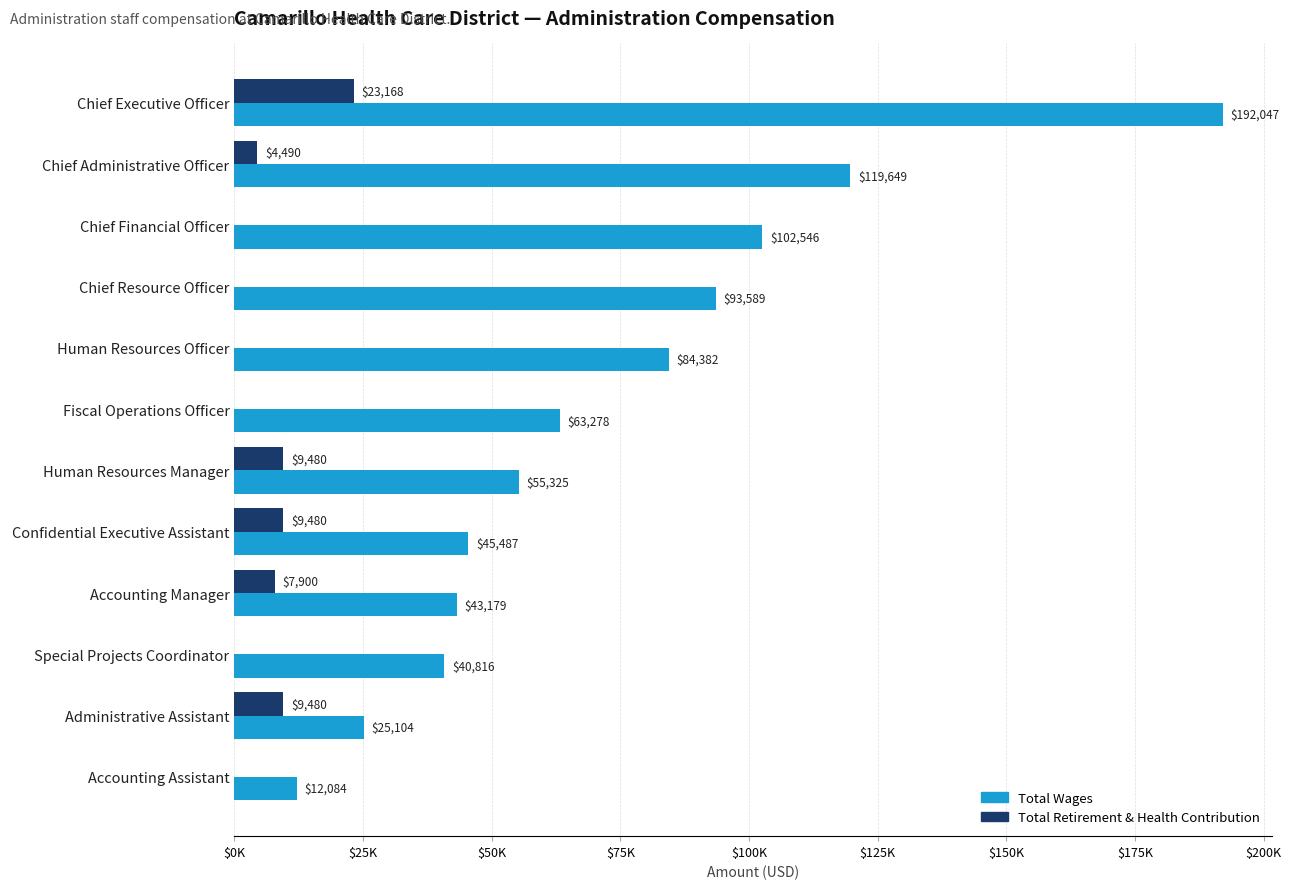

Which series has the largest range (max minus min)?

Total Wages